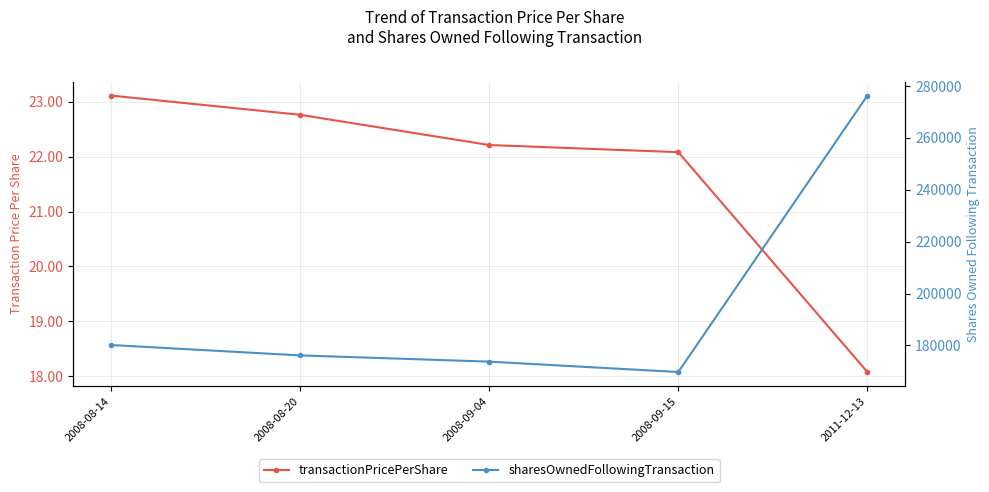

List the series in order of their peak value, lowest first.

transactionPricePerShare, sharesOwnedFollowingTransaction